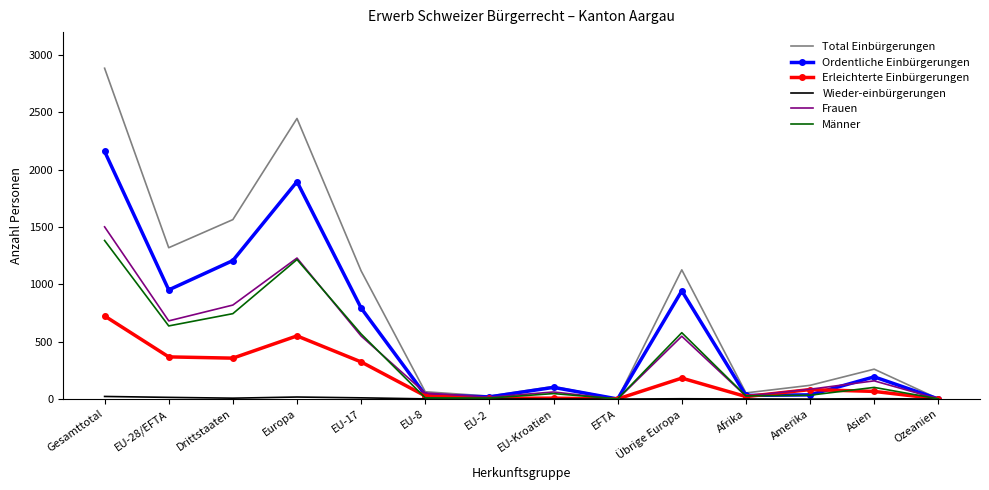

Which series has the widest spread of values?

Total Einbürgerungen